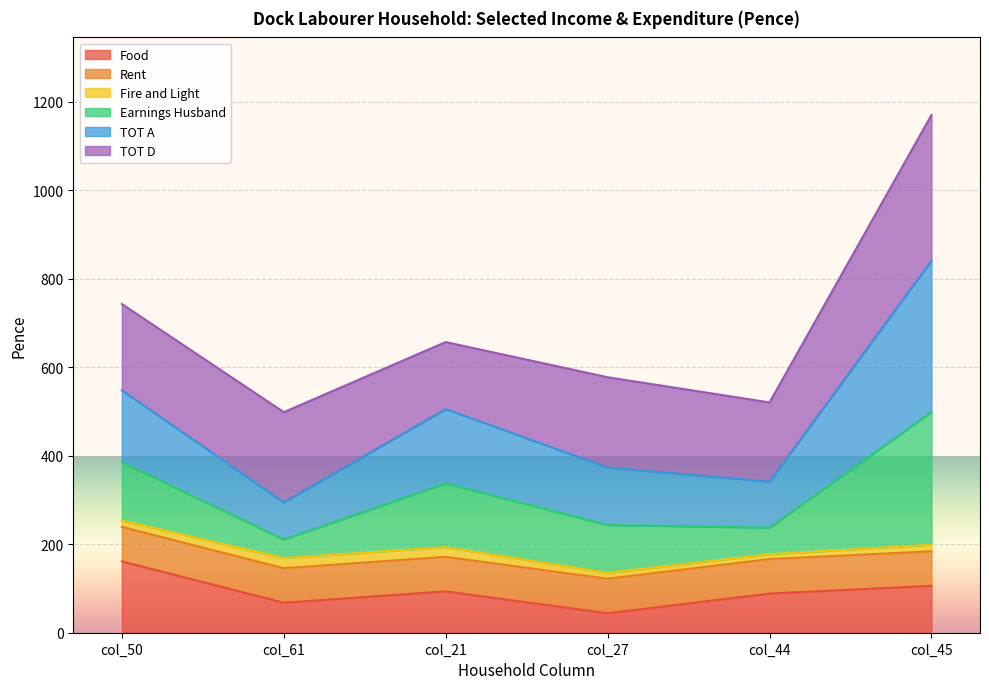

What are all the series names shown in the legend?

Food, Rent, Fire and Light, Earnings Husband, TOT A, TOT D